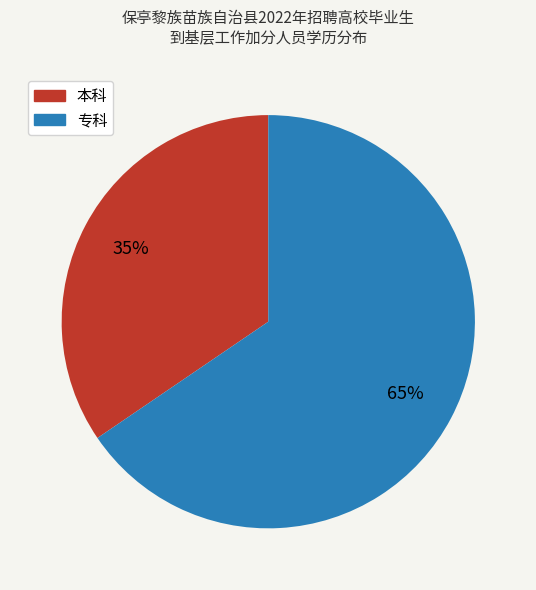

Does any single category account for the majority?

Yes